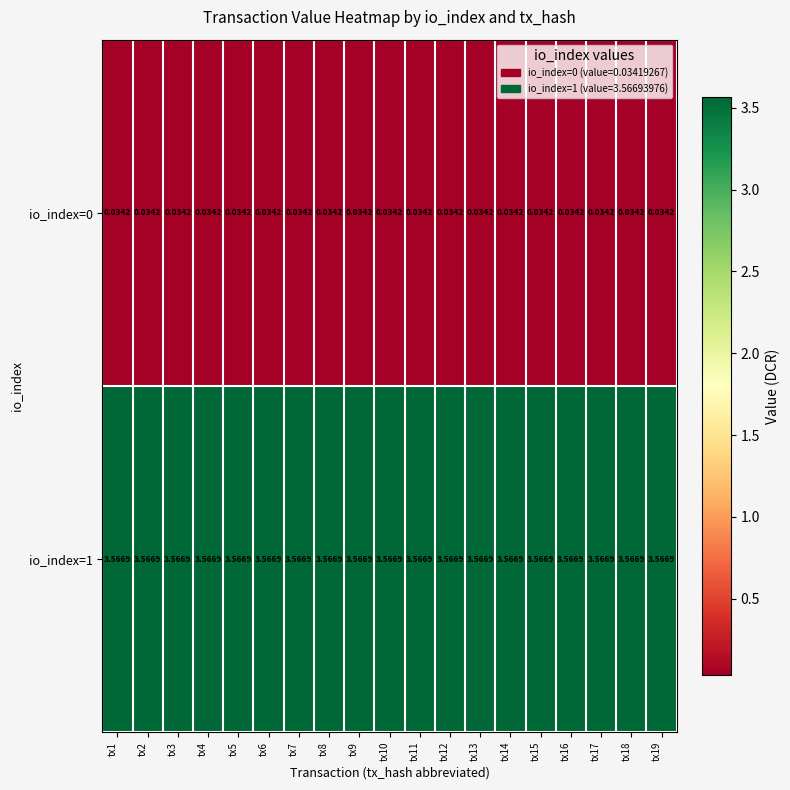

Is the value of io_index=1 at tx11 greater than the value of io_index=0 at tx3?

Yes